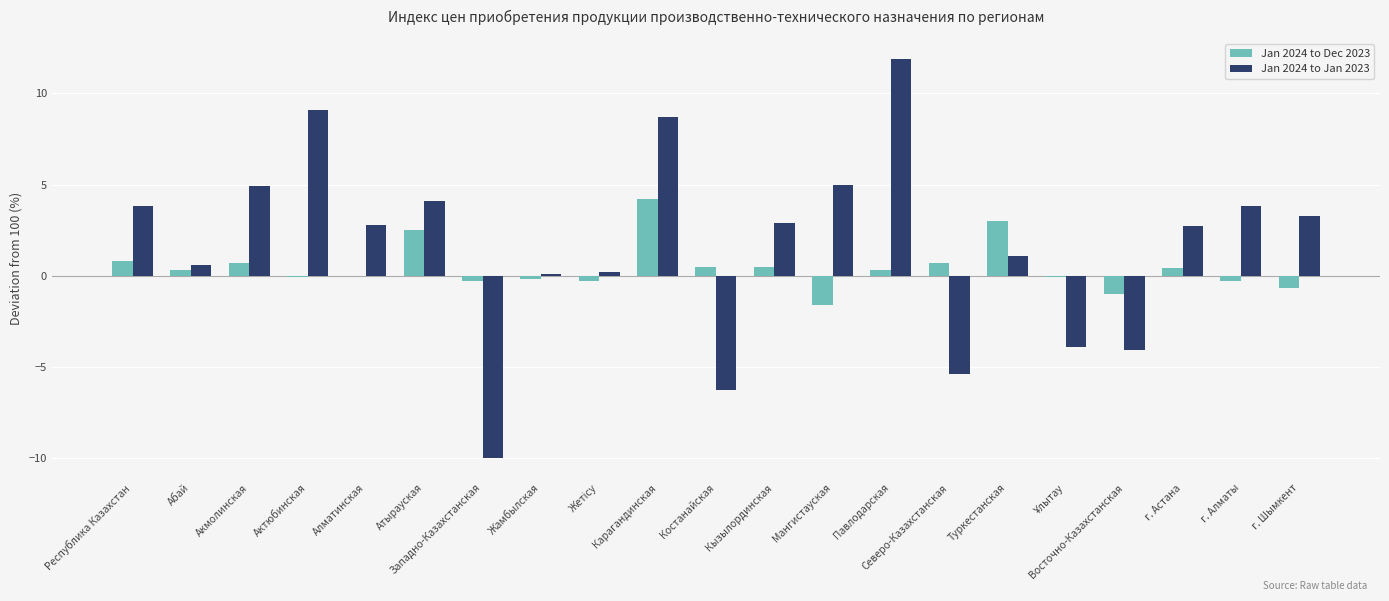

Which label corresponds to the largest value in the chart?

Павлодарская